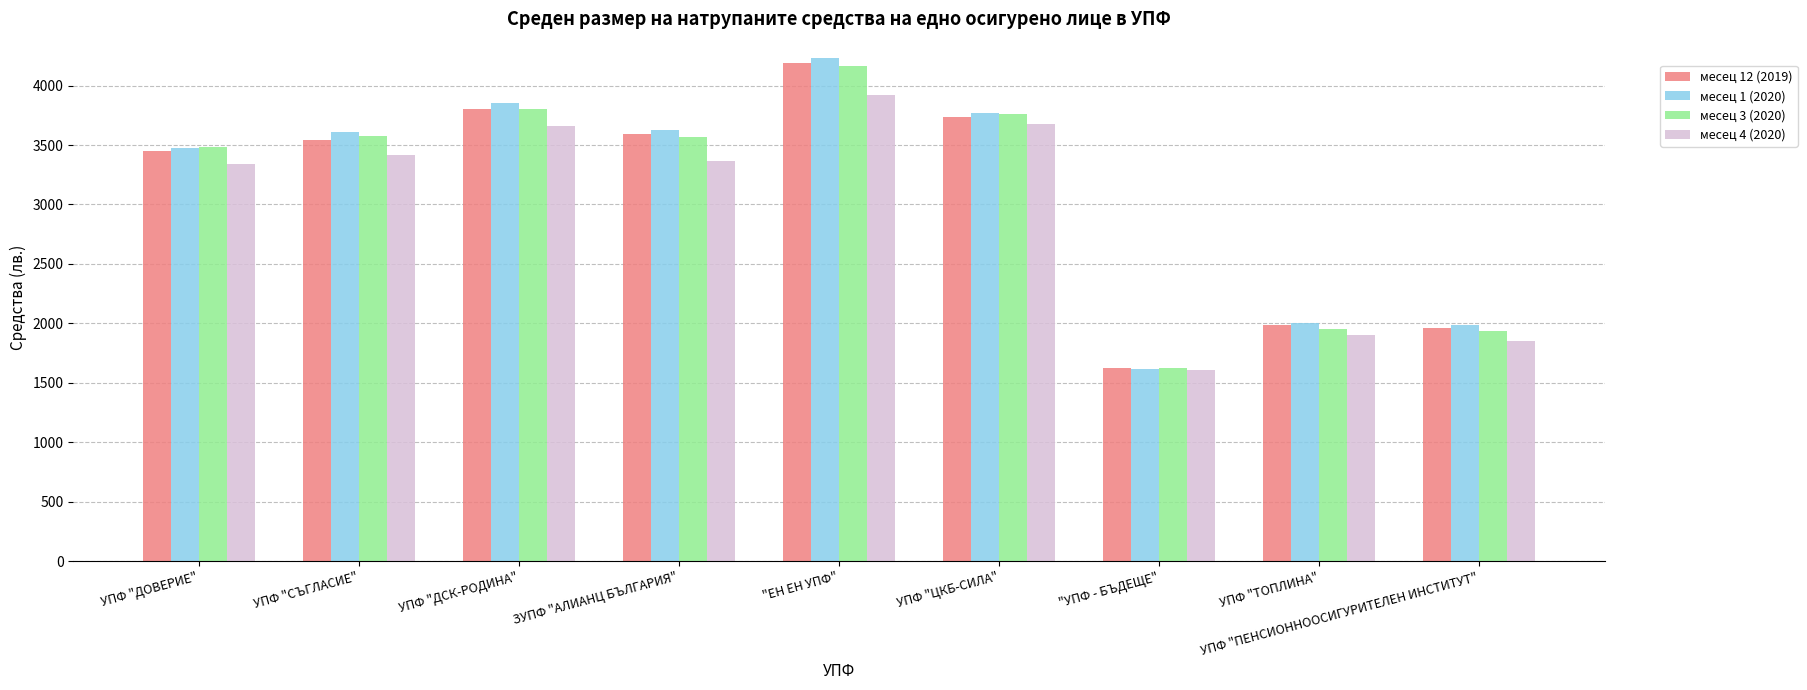

True or false: месец 3 (2020) has a value of 4161.2 at "ЕН ЕН УПФ".

True